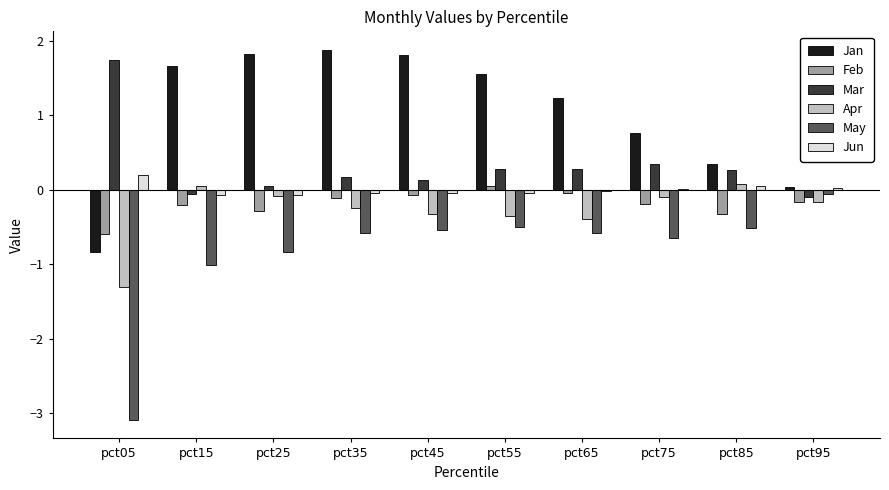

Is it true that Jan equals 0.3 at pct85?

True